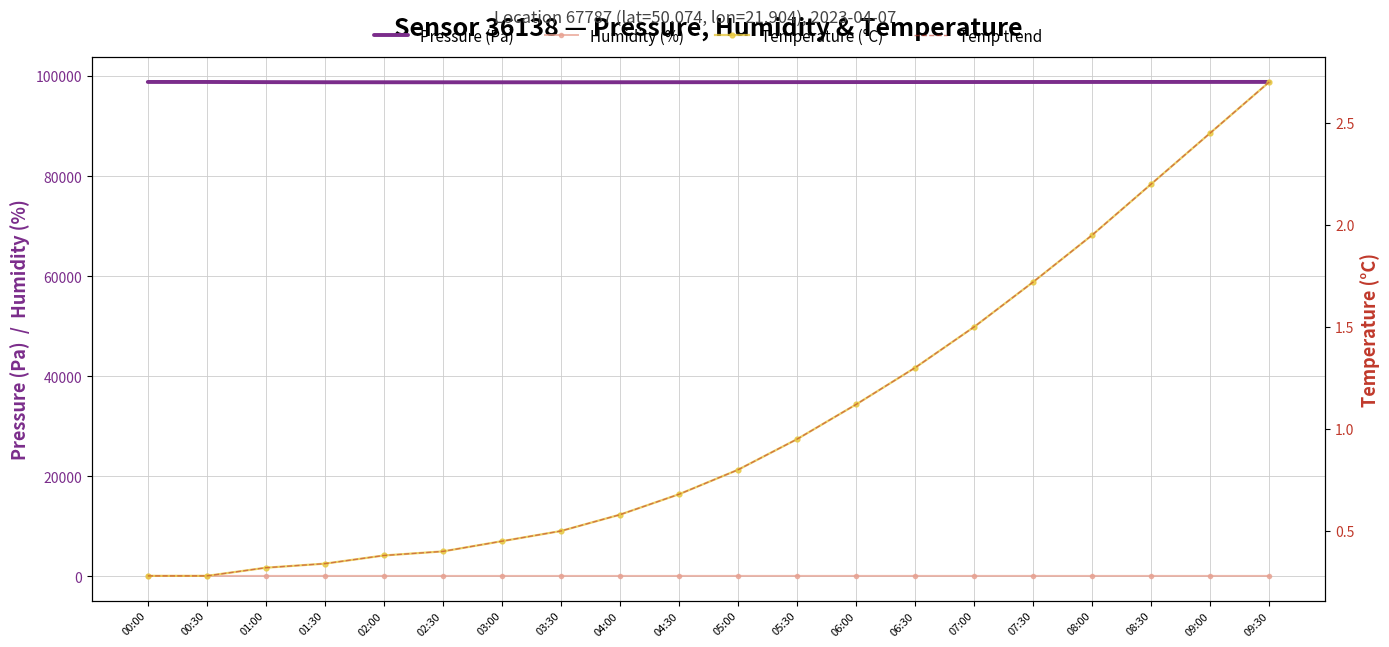

Rank the categories by Pressure (Pa) value from lowest to highest.

03:00, 03:30, 02:30, 02:00, 04:00, 01:30, 04:30, 05:00, 01:00, 05:30, 06:00, 06:30, 07:00, 07:30, 08:00, 00:30, 00:00, 08:30, 09:00, 09:30